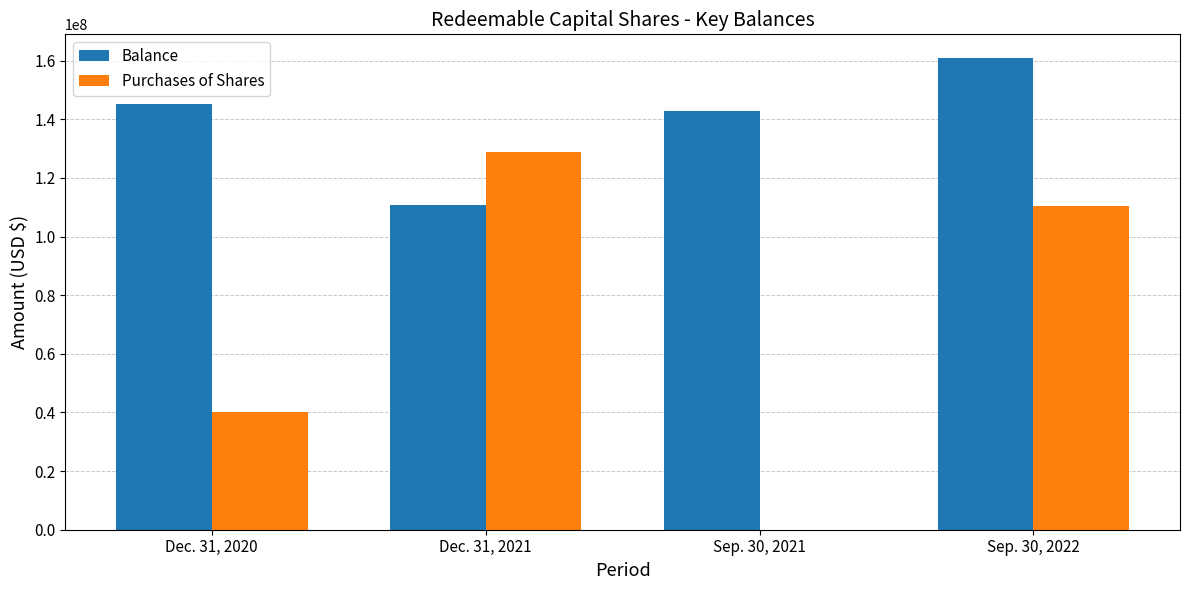

Which category has the highest value across all series?

Sep. 30, 2022